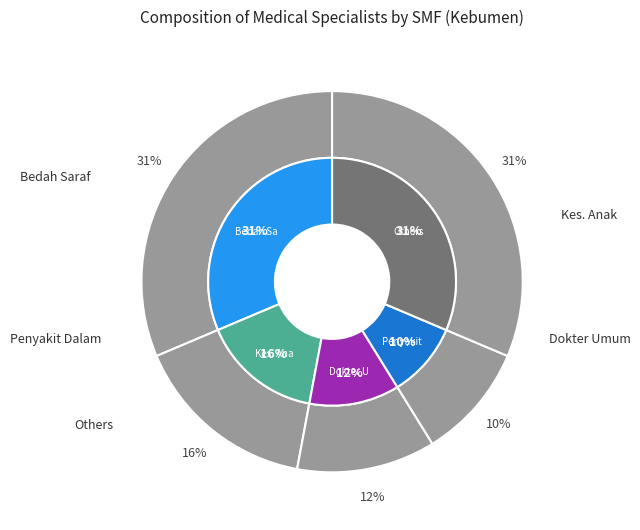

Does Bedah Onkologi account for over 50% of the chart?

No